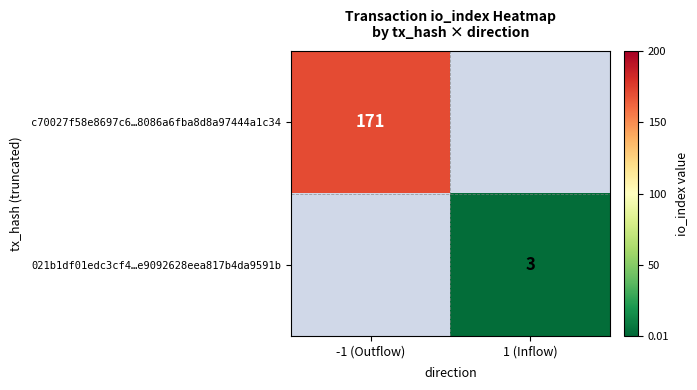

The value of c70027f58e8697c6…8086a6fba8d8a97444a1c34 at -1 (Outflow) is 171. True or false?

True